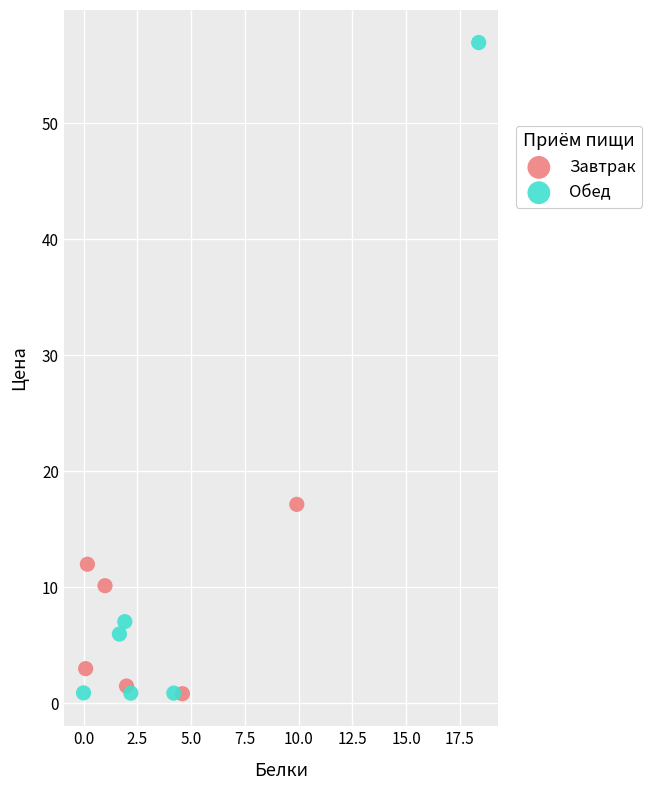

Which series has the widest spread of Y values?

Обед